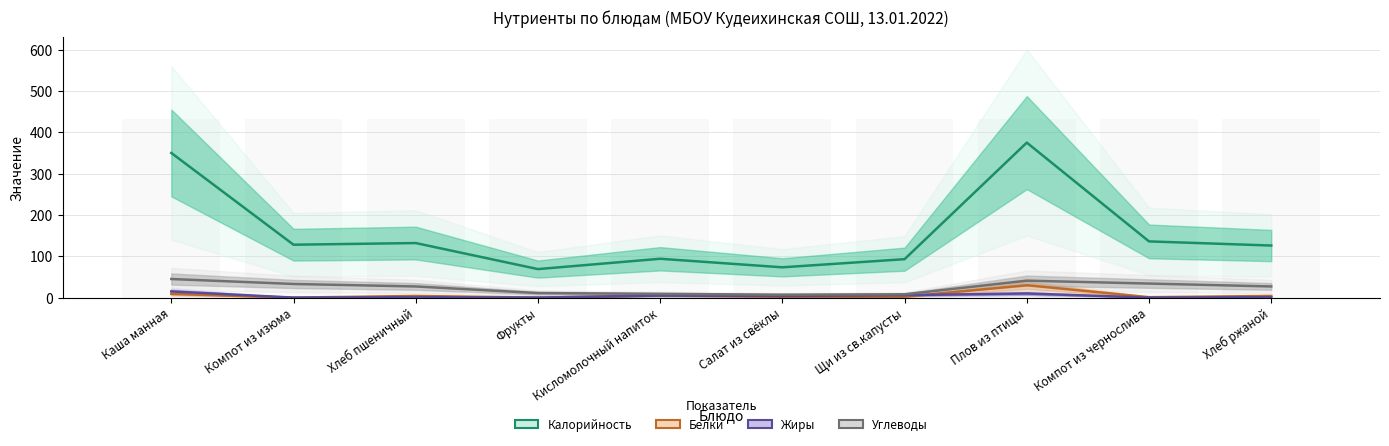

What are all the series names shown in the legend?

Калорийность, Белки, Жиры, Углеводы